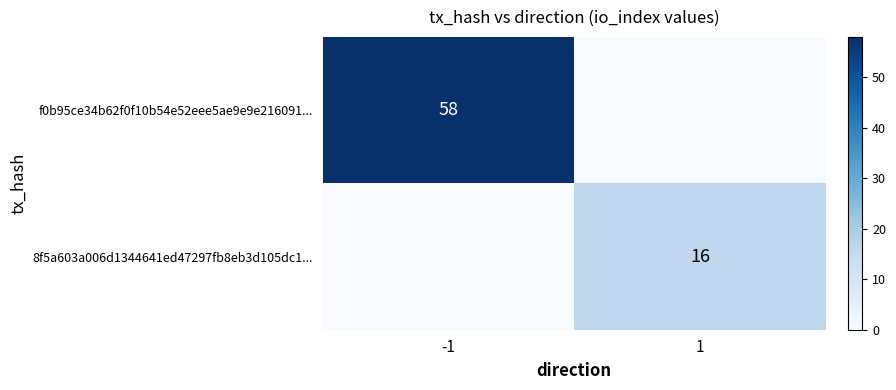

True or false: f0b95ce34b62f0f10b54e52eee5ae9e9e216091... has a value of 81 at -1.

False